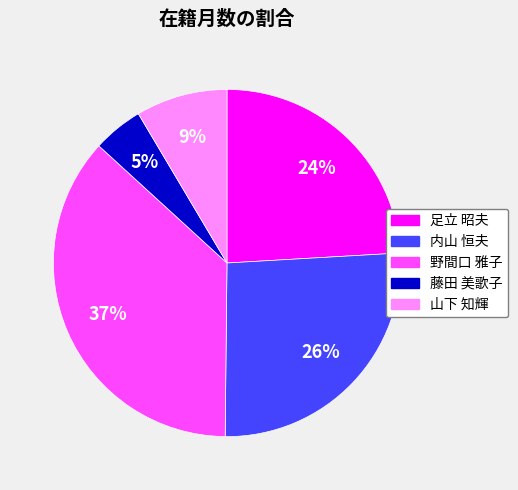

To the nearest percent, what is the combined percentage of 藤田 美歌子 and 内山 恒夫?

31%